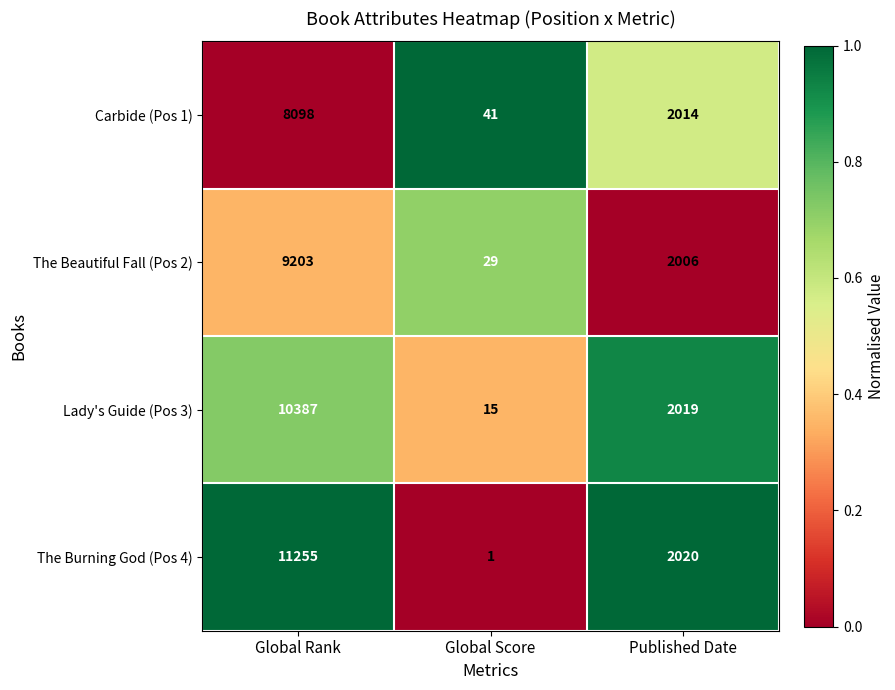

Count the Lady's Guide (Pos 3) values in the range 15 to 10387.

3